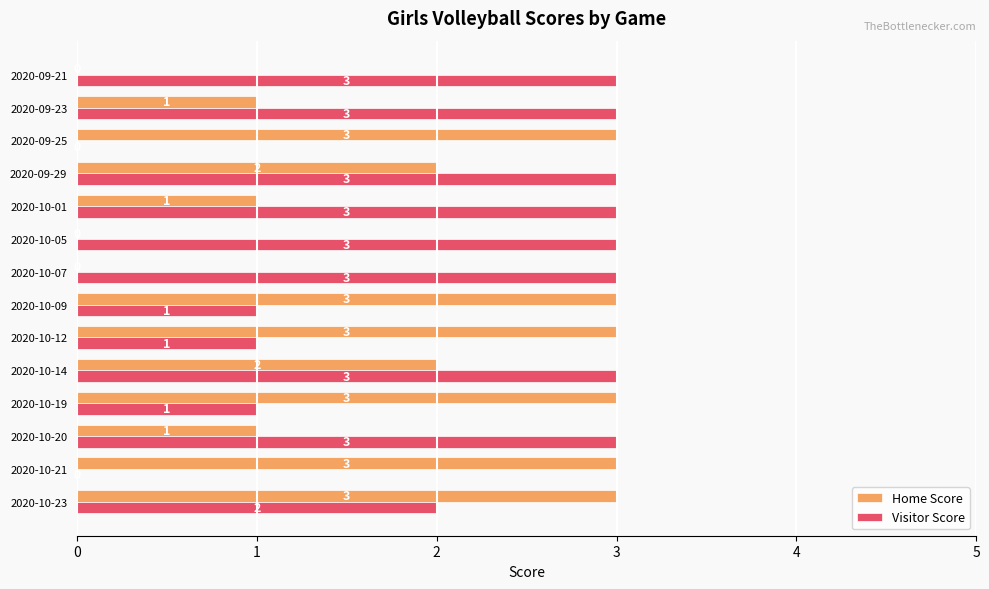

True or false: Home Score has a value of 1 at 2020-10-20.

True